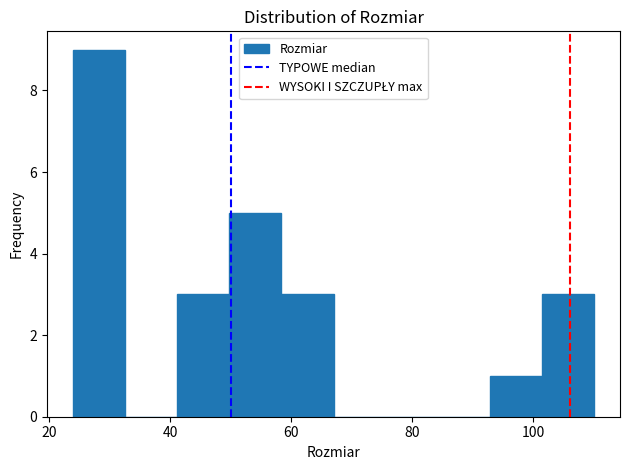

Over which range of the x-axis is the bar tallest?

24.0 to 32.6